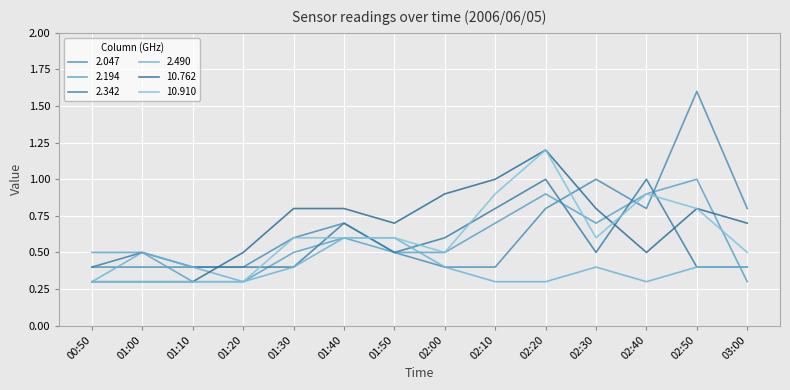

Is this an area chart (filled region under the line)?

No